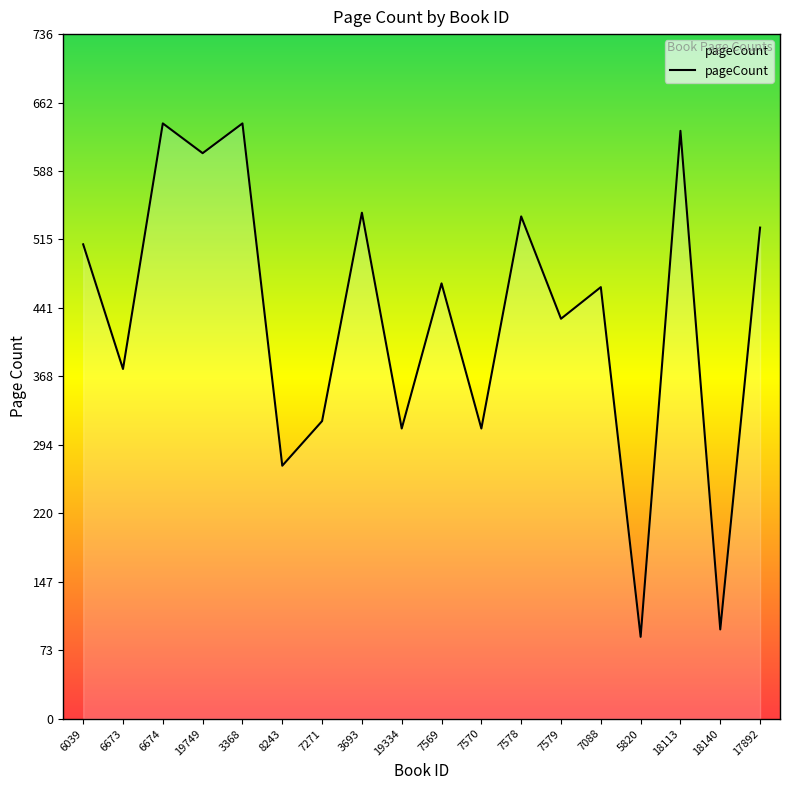

Where is the first local minimum?

6673